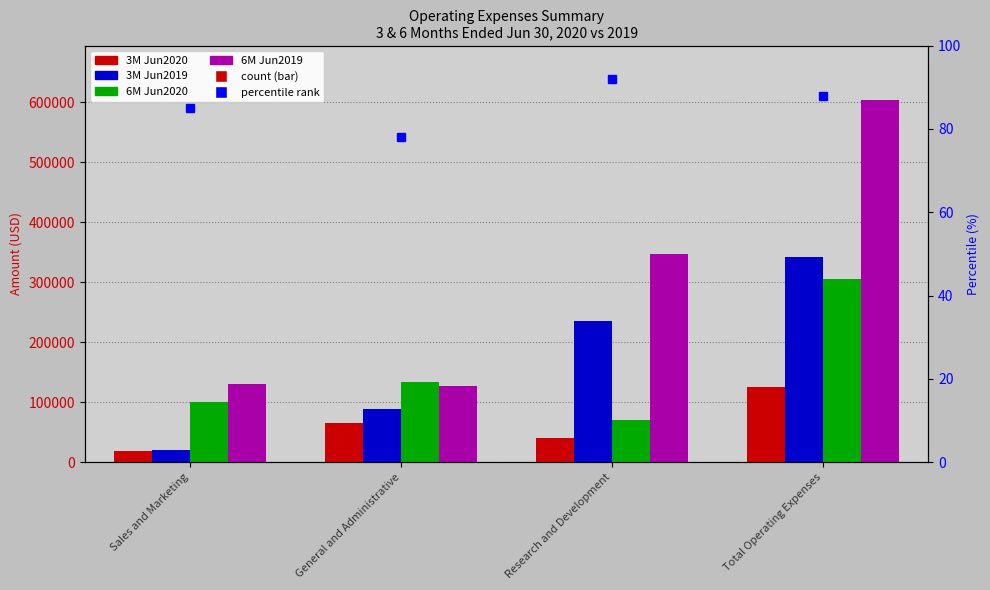

Which series has the widest spread of values?

6M Jun2019